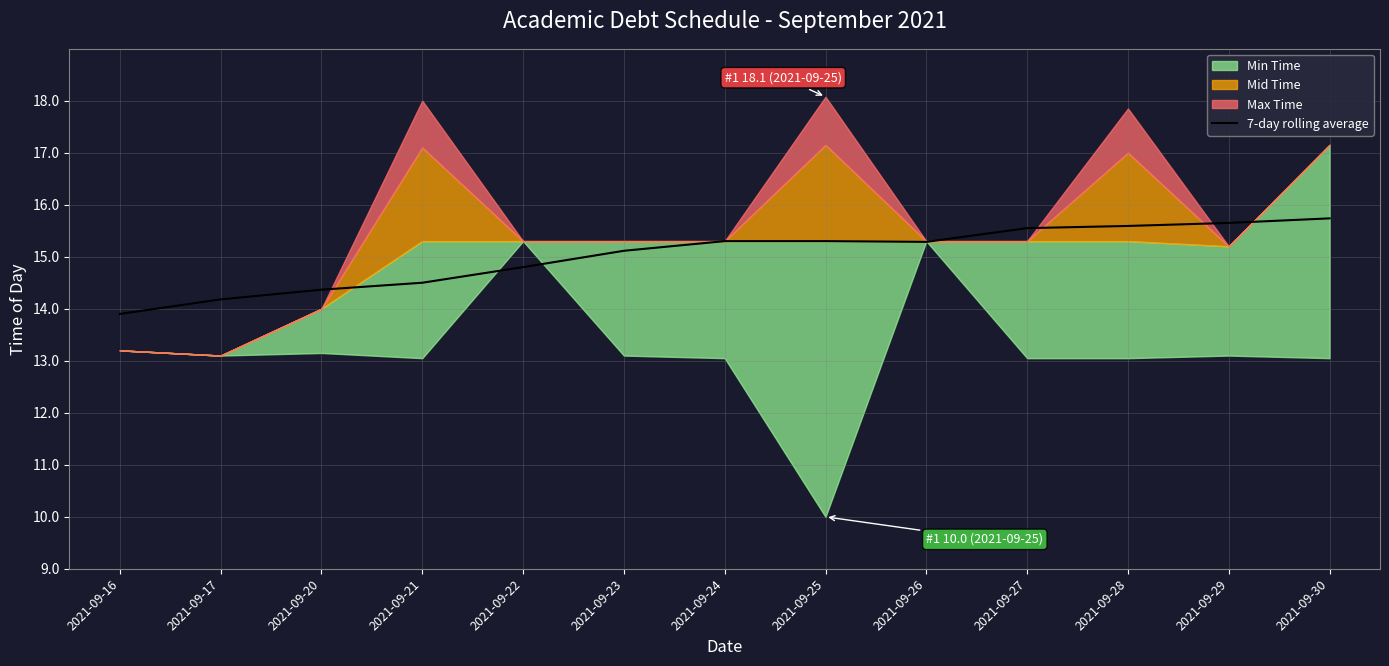

List the labels in order of value, largest first.

2021-09-30, 2021-09-29, 2021-09-28, 2021-09-27, 2021-09-24, 2021-09-25, 2021-09-26, 2021-09-23, 2021-09-22, 2021-09-21, 2021-09-20, 2021-09-17, 2021-09-16